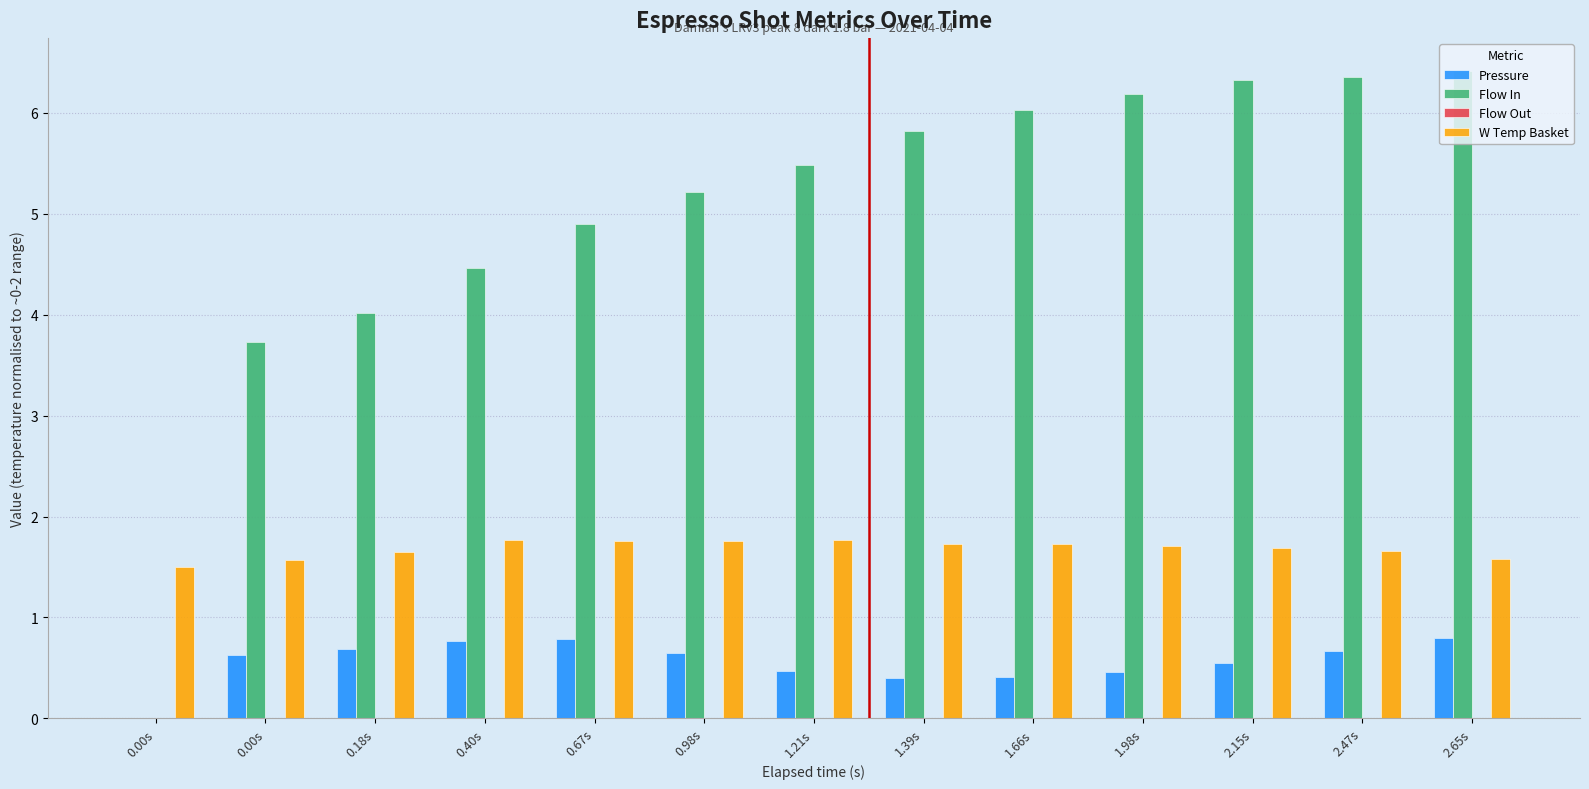

How many groups of bars are there?

13